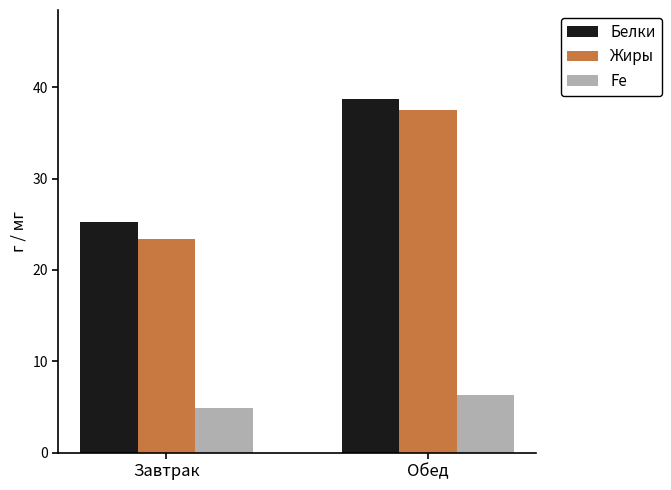

At how many categories does at least one series exceed 22?

2